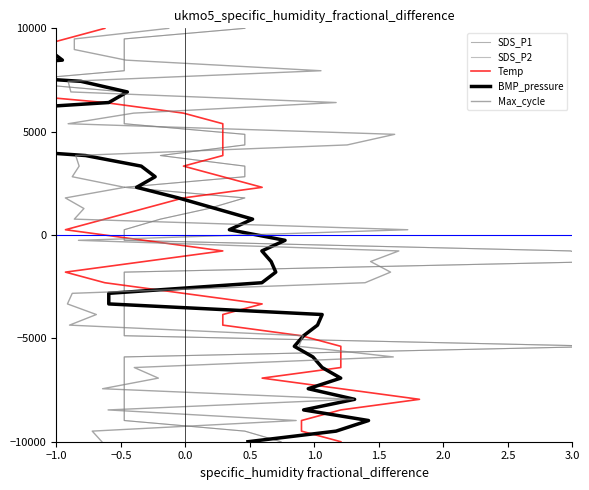

What is the value of the Max_cycle point at the 17th from the left?

-1794.9